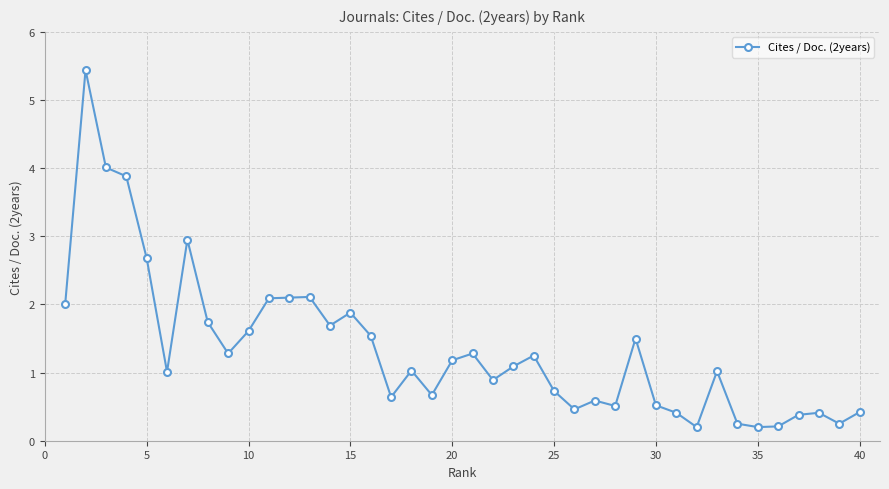

What is the average value?

1.4